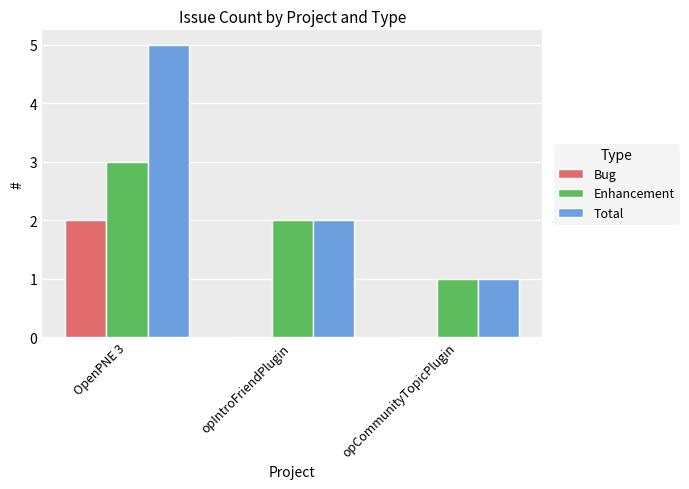

What is the total value across all series at opIntroFriendPlugin?

4